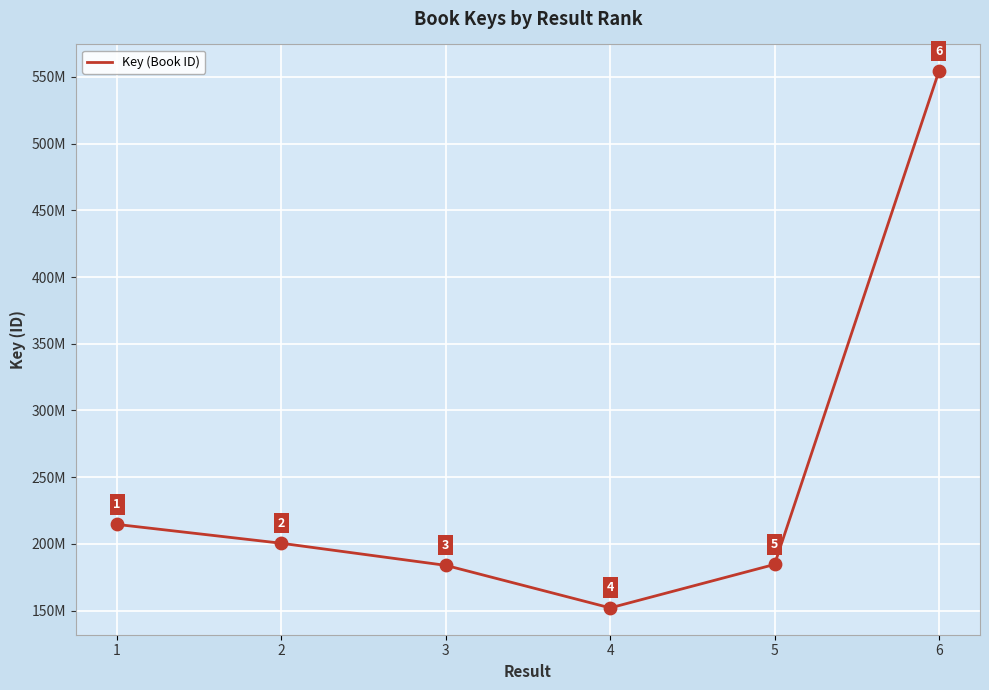

Which has a higher value, 4 or 3?

3